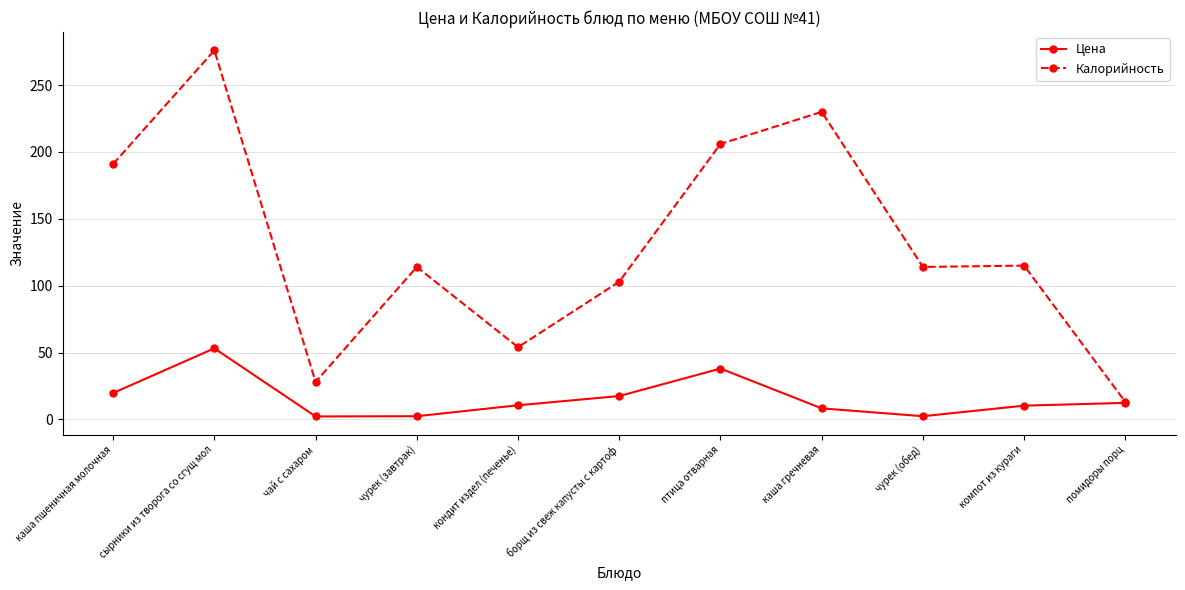

Which category has the lowest value in the Калорийность series?

помидоры порц